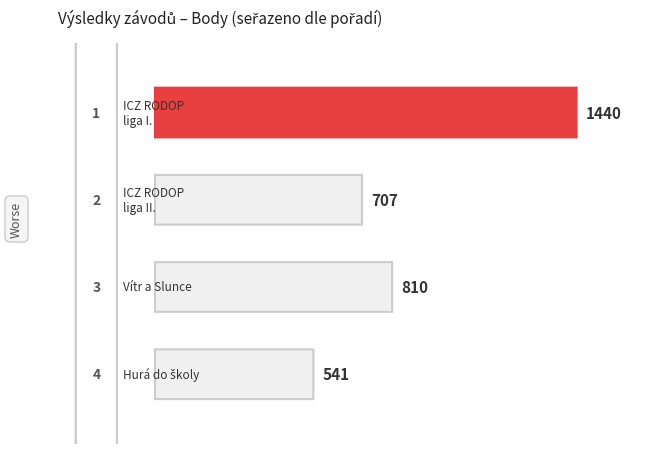

What position from the right is Vítr a Slunce
(211313)?

2